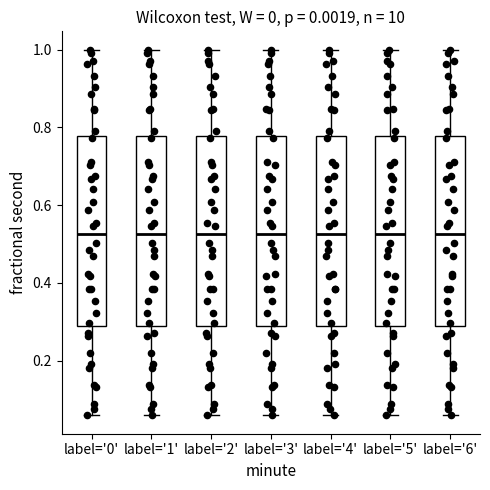

Reading left to right, transcribe this box plot: for each box, give where its median line is, the range the box spans, and where its two whiskers end, as read against the y-axis. The values are not printed on the chart, so give them approximately, as read against the axis.

label='0': median 0.52, box 0.28 to 0.78, whiskers 0.06 to 1.00
label='1': median 0.52, box 0.28 to 0.78, whiskers 0.06 to 1.00
label='2': median 0.52, box 0.28 to 0.78, whiskers 0.06 to 1.00
label='3': median 0.52, box 0.28 to 0.78, whiskers 0.06 to 1.00
label='4': median 0.52, box 0.28 to 0.78, whiskers 0.06 to 1.00
label='5': median 0.52, box 0.28 to 0.78, whiskers 0.06 to 1.00
label='6': median 0.52, box 0.28 to 0.78, whiskers 0.06 to 1.00